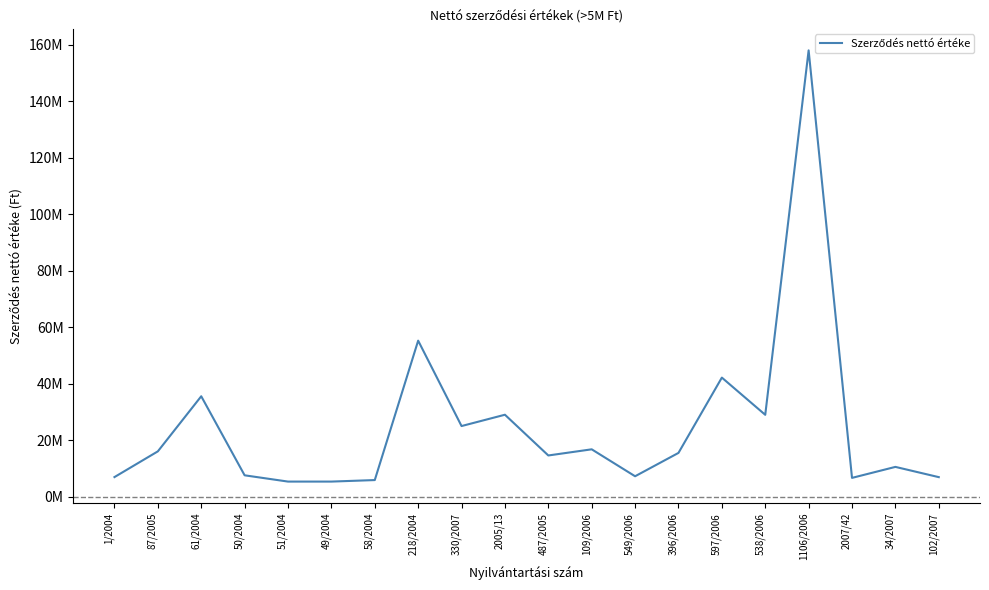

Is this an area chart (filled region under the line)?

No